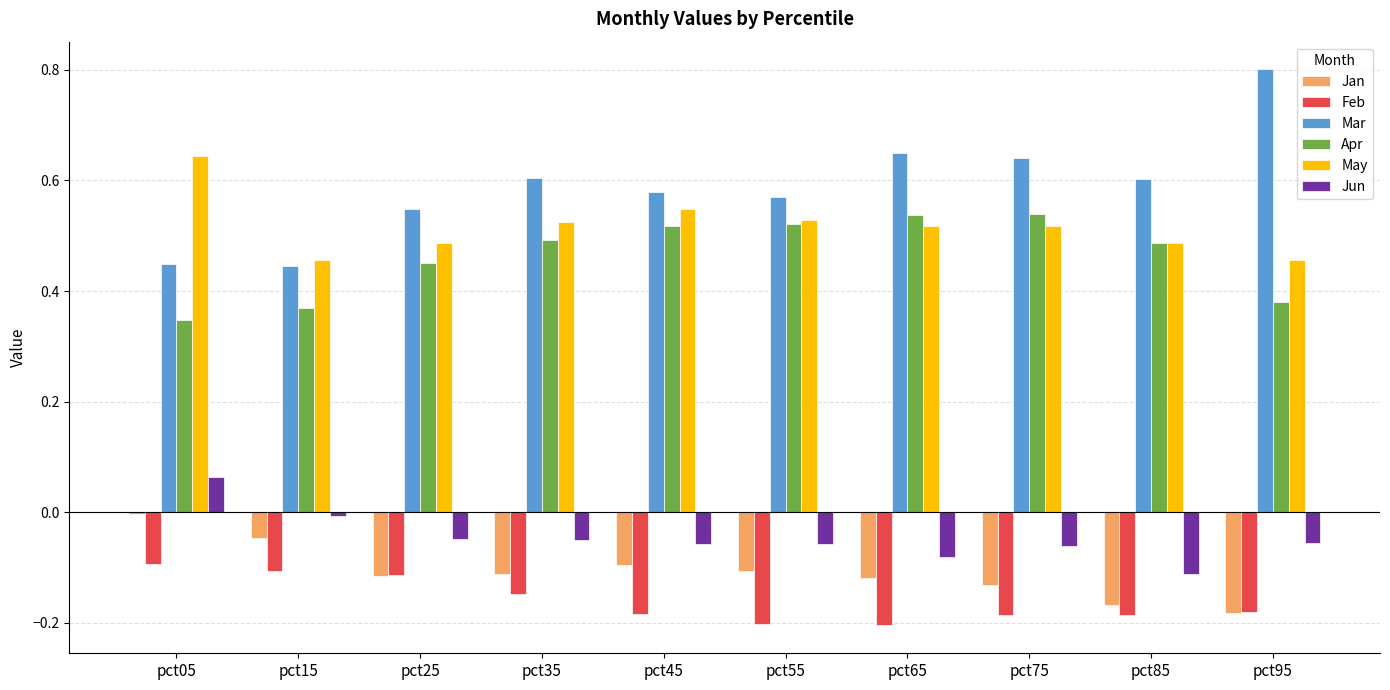

The value of Feb at pct45 is -0.2. True or false?

True